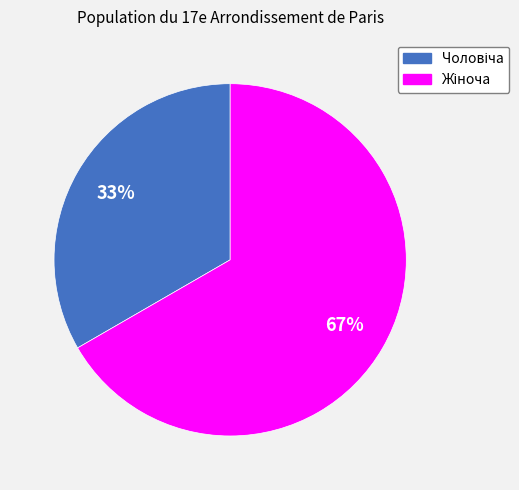

To the nearest percent, what is the average slice percentage?

50%